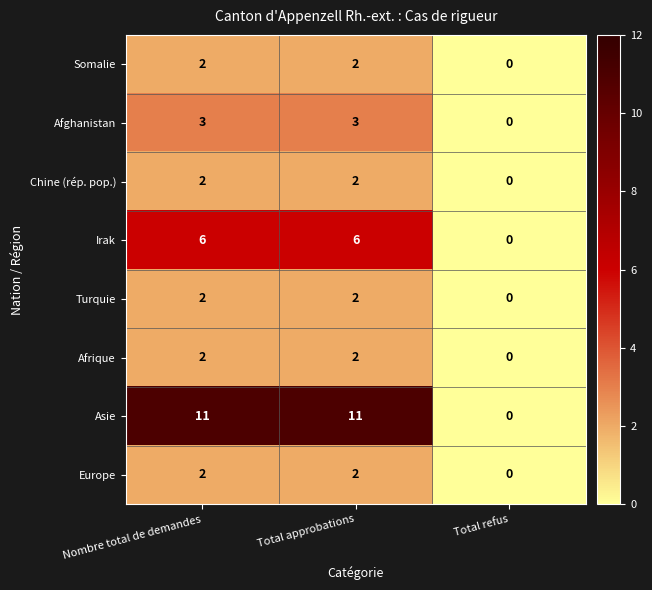

What is the sum of the Irak values at Total refus and Nombre total de demandes?

6